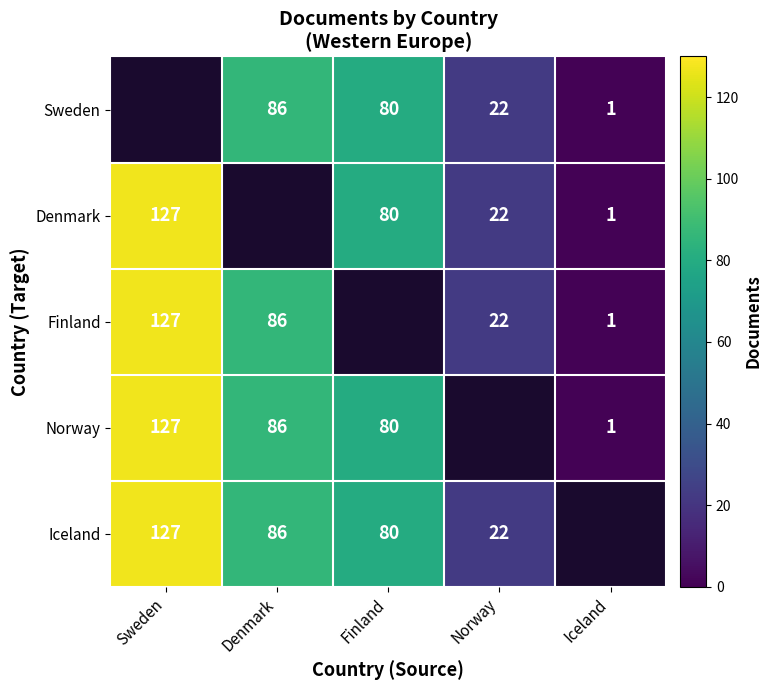

What is the smallest value displayed?

1.0